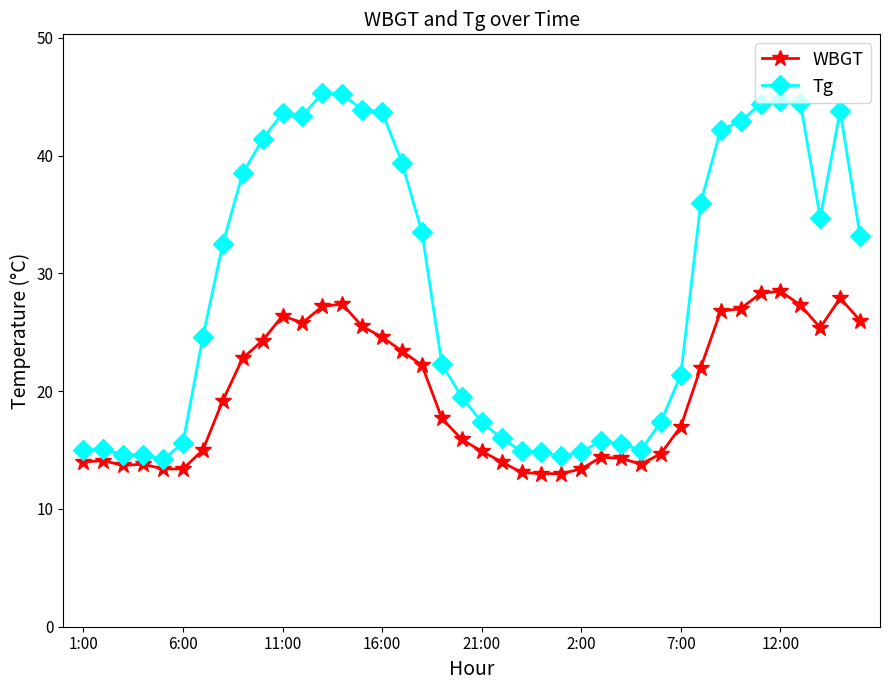

Which series has the widest spread of values?

Tg